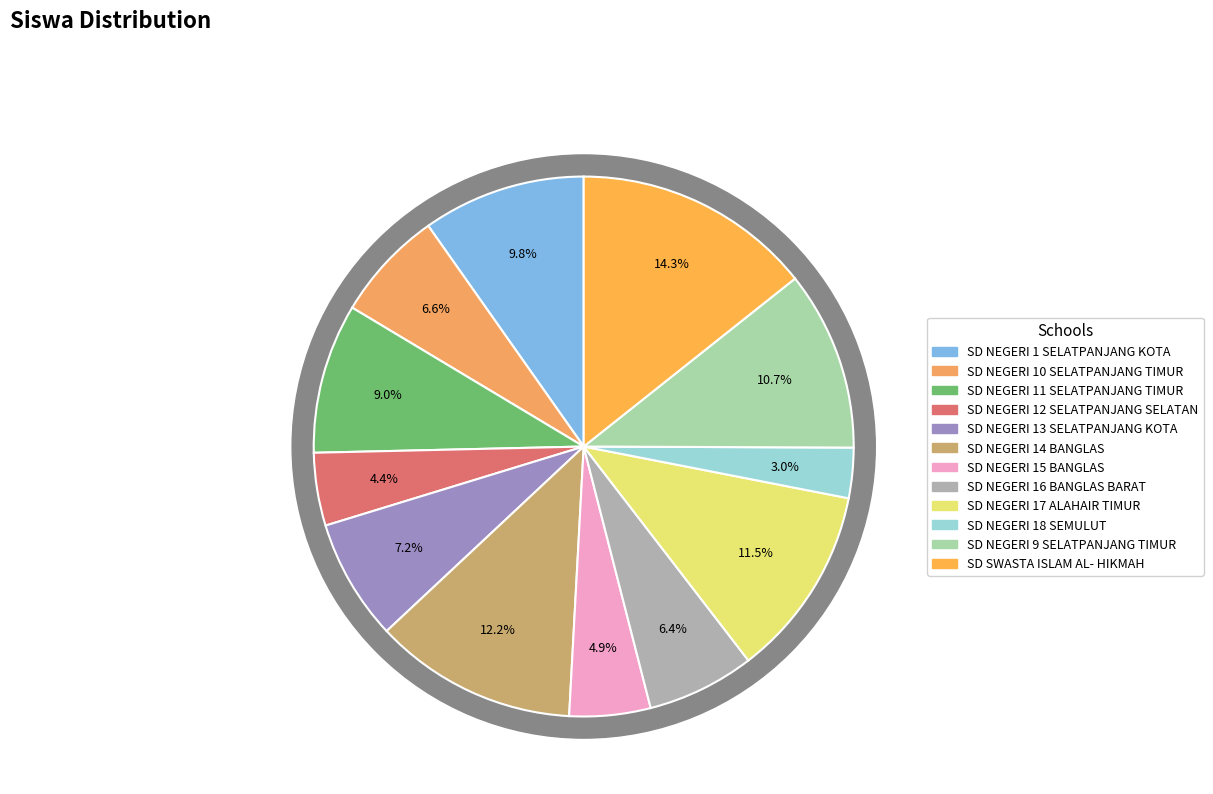

How many slices are in this pie chart?

12